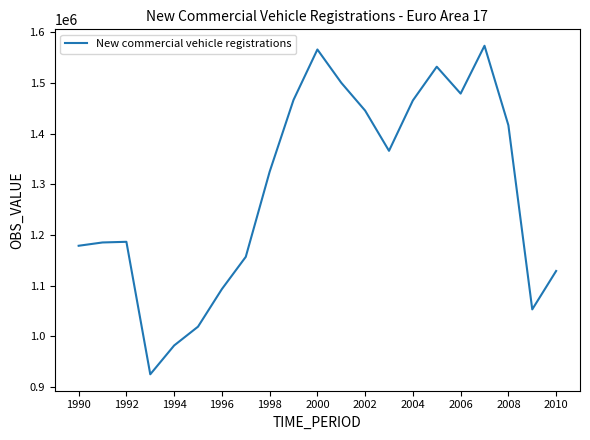

What is the difference between the maximum and minimum values?

647991